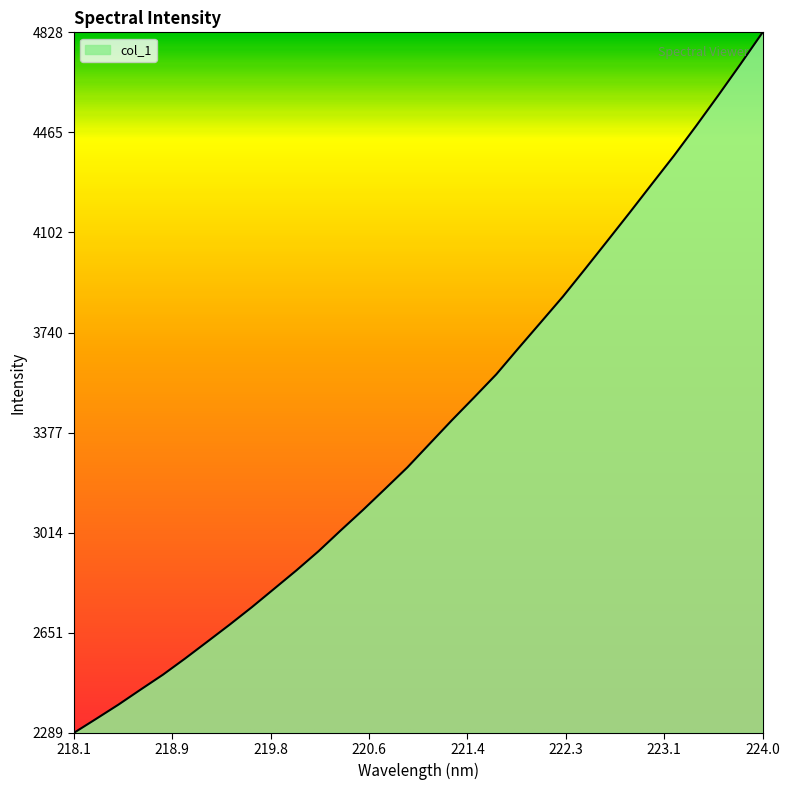

What is the maximum value shown in the chart?

4828.1